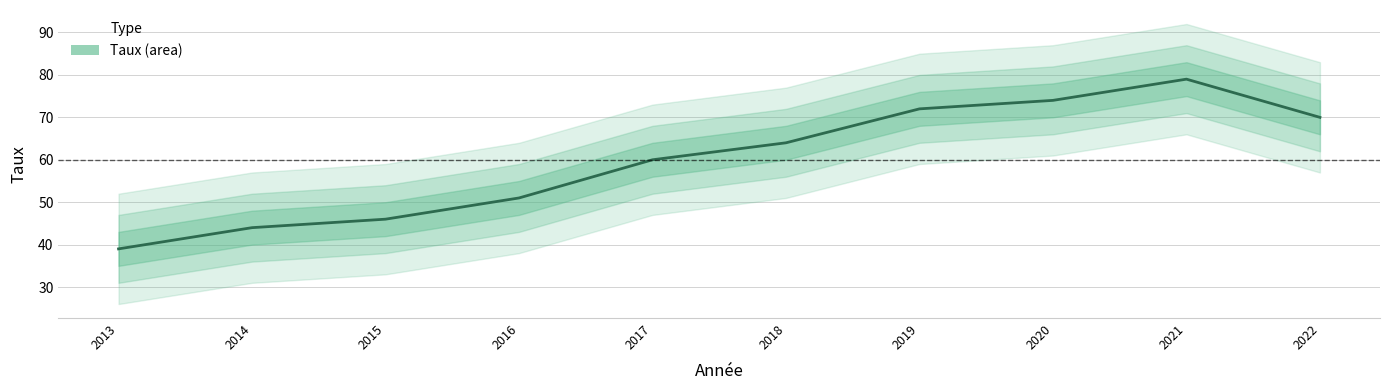

Reading left to right, extract all data points from this chart.

2013=39	2014=44	2015=46	2016=51	2017=60	2018=64	2019=72	2020=74	2021=79	2022=70